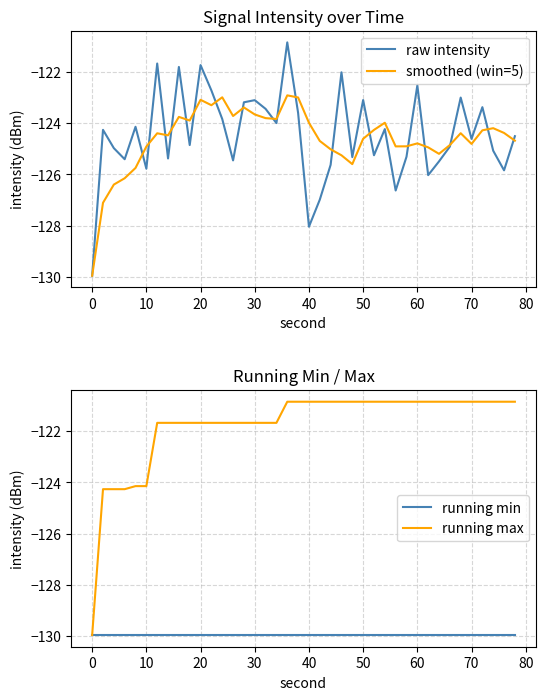

In raw intensity, how many points are lower than both neighbors (excluding endpoints)?

13